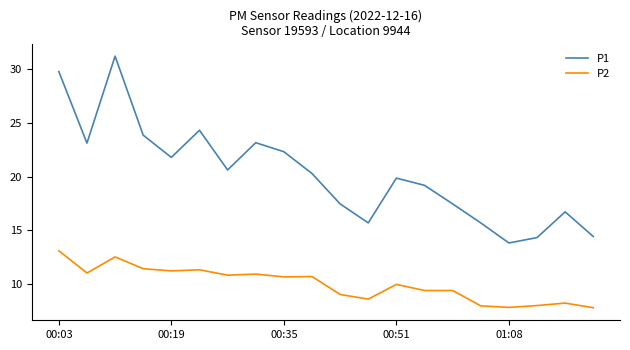

True or false: P1 and P2 intersect in this chart.

False